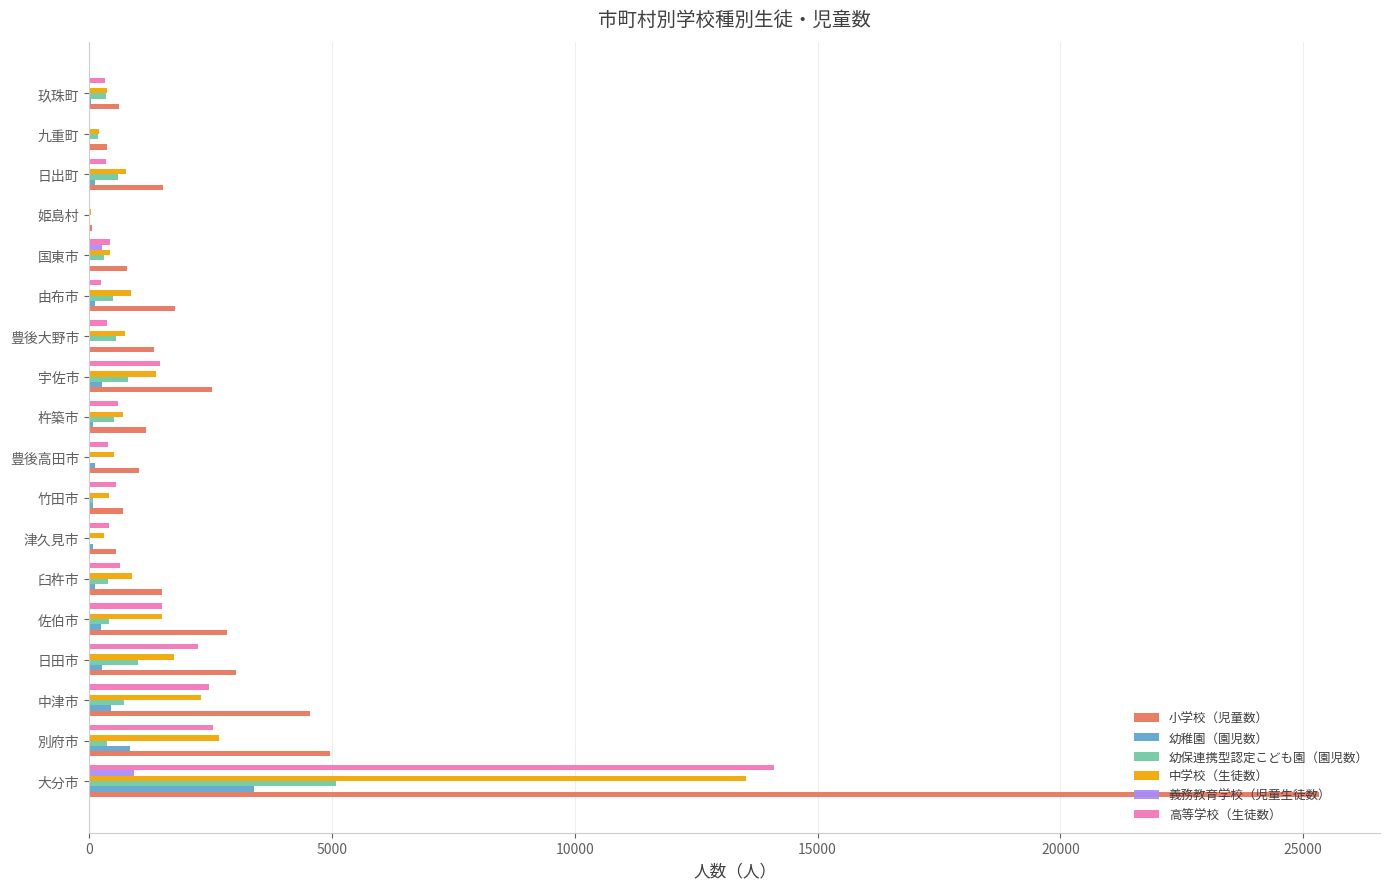

At which category is the sum across all series the highest?

大分市